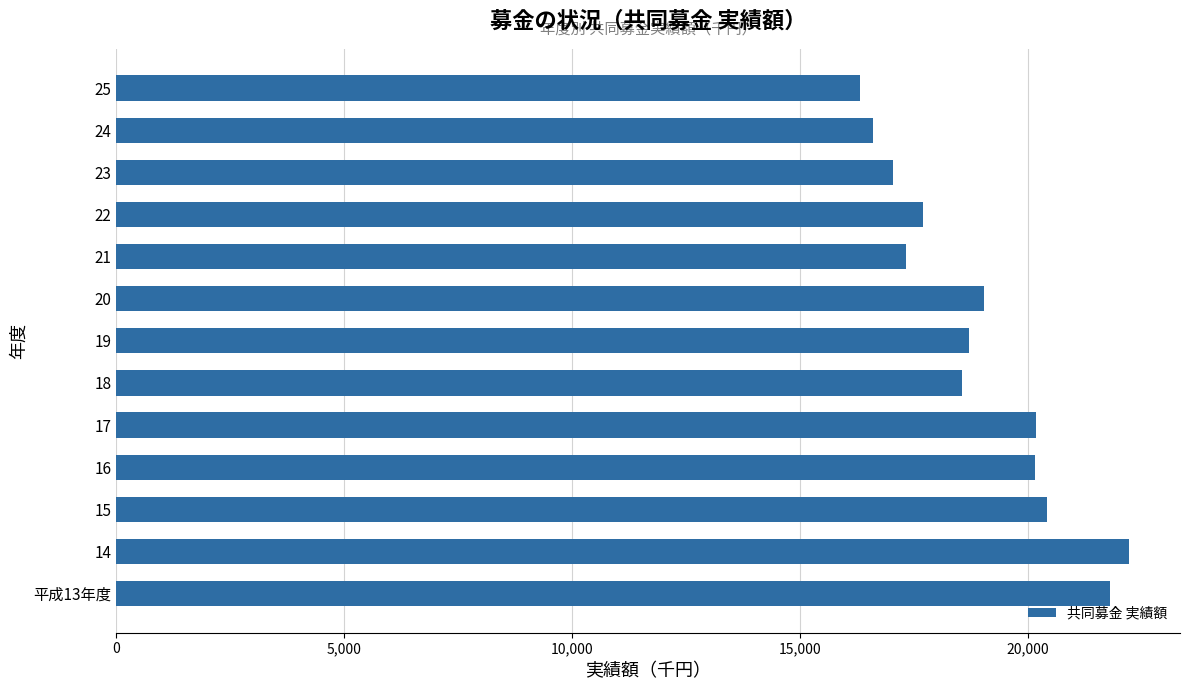

What is the maximum value shown in the chart?

22234